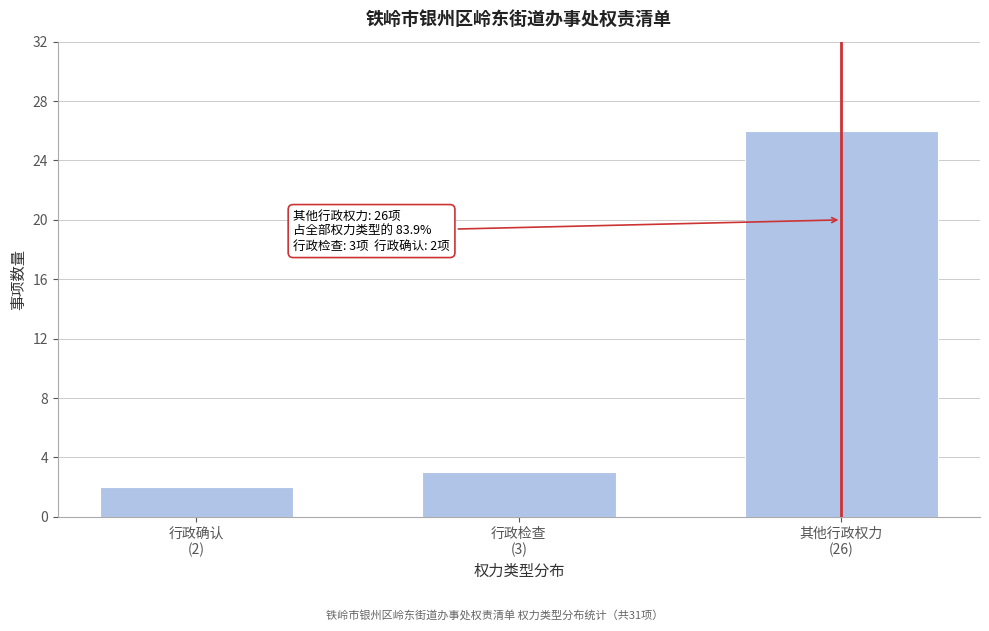

Reading right to left, list all the values displayed in this chart.

26	3	2